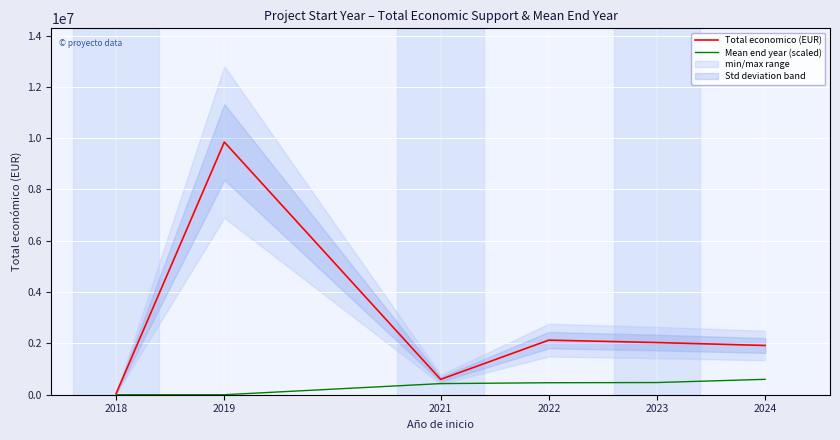

Between 2022 and 2018, which is larger?

2022